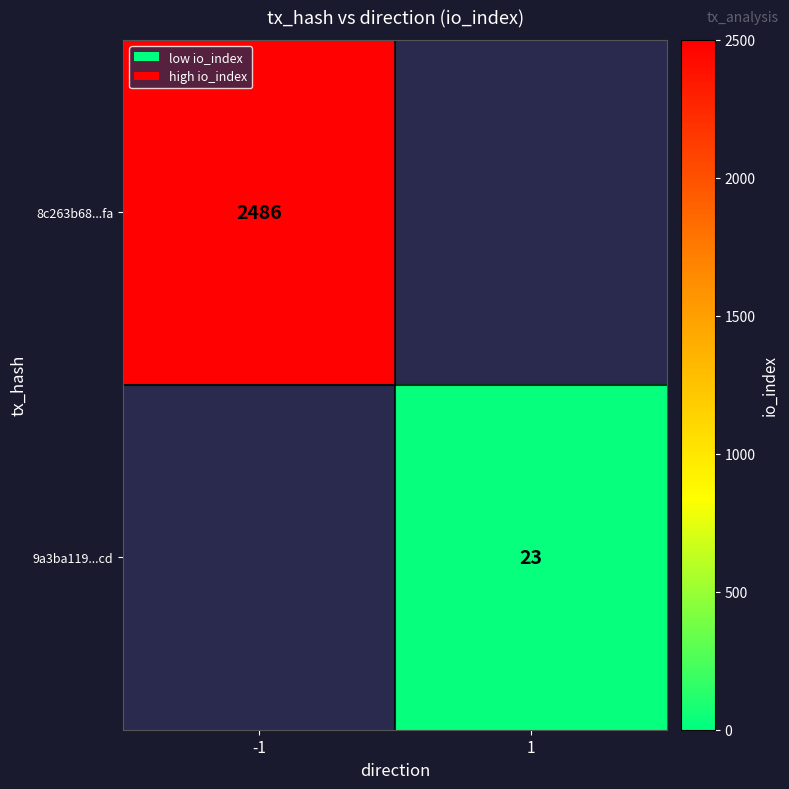

Is it true that 9a3ba119...cd equals 33.4 at 1?

False